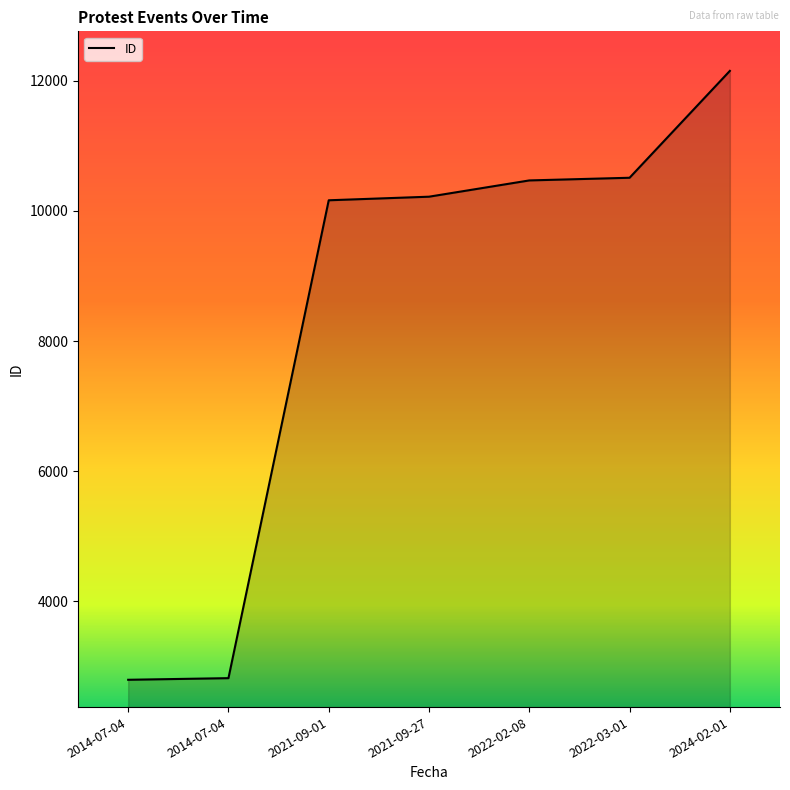

How many series are shown in this chart?

1